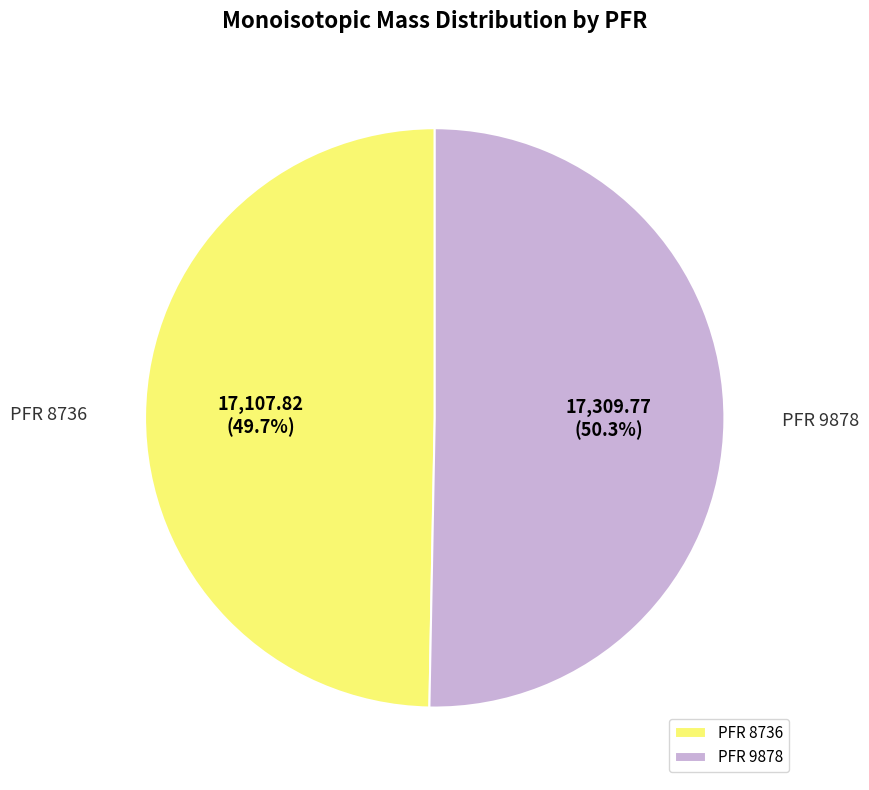

How many slices are in this pie chart?

2